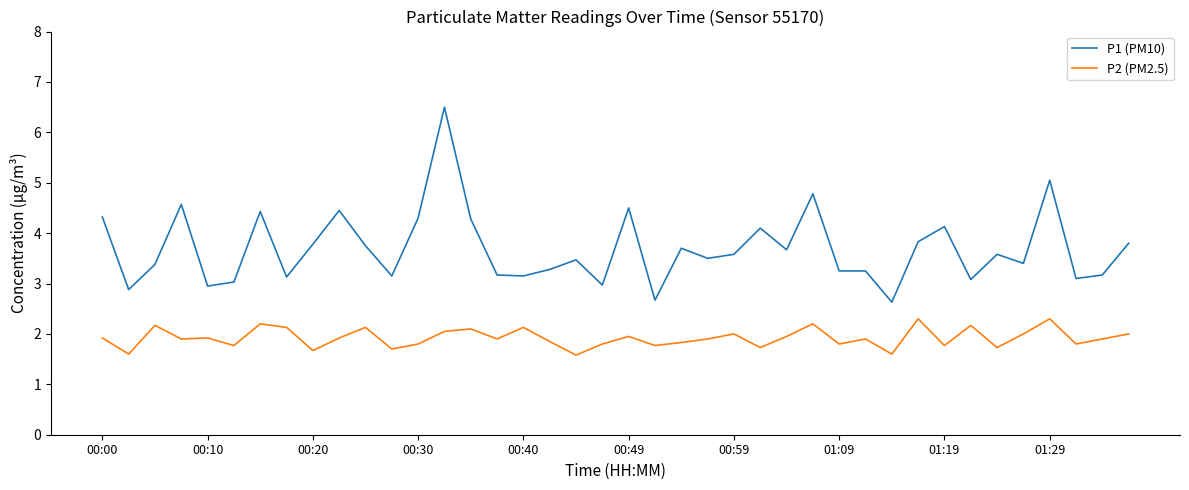

What are all the series names shown in the legend?

P1 (PM10), P2 (PM2.5)